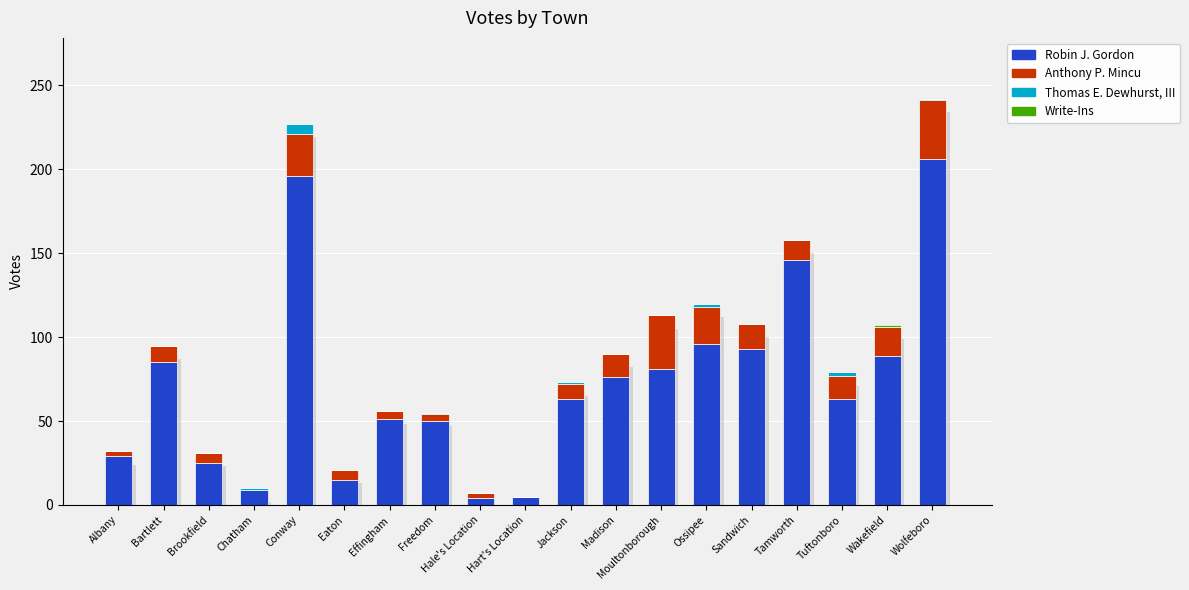

True or false: Robin J. Gordon has a value of 7 at Hart's Location.

False